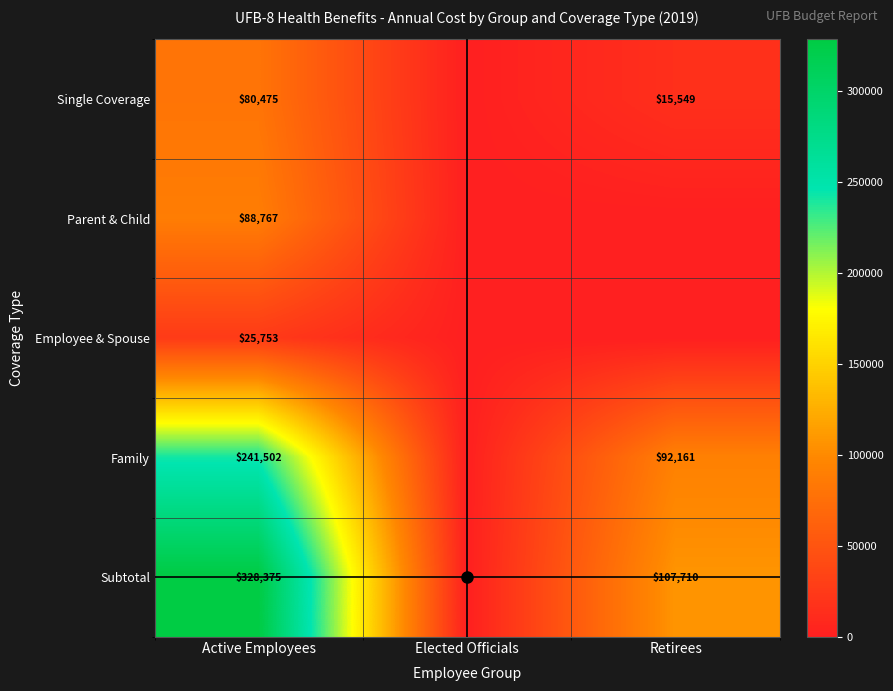

Count the number of categories in the chart.

3